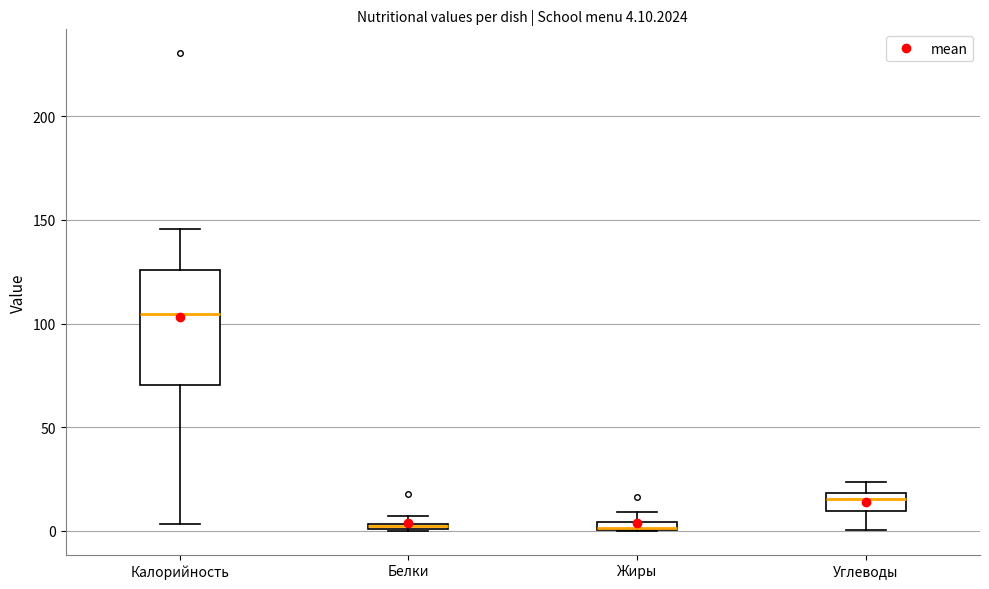

Which box is the tallest, from its lower edge to its upper edge?

Калорийность